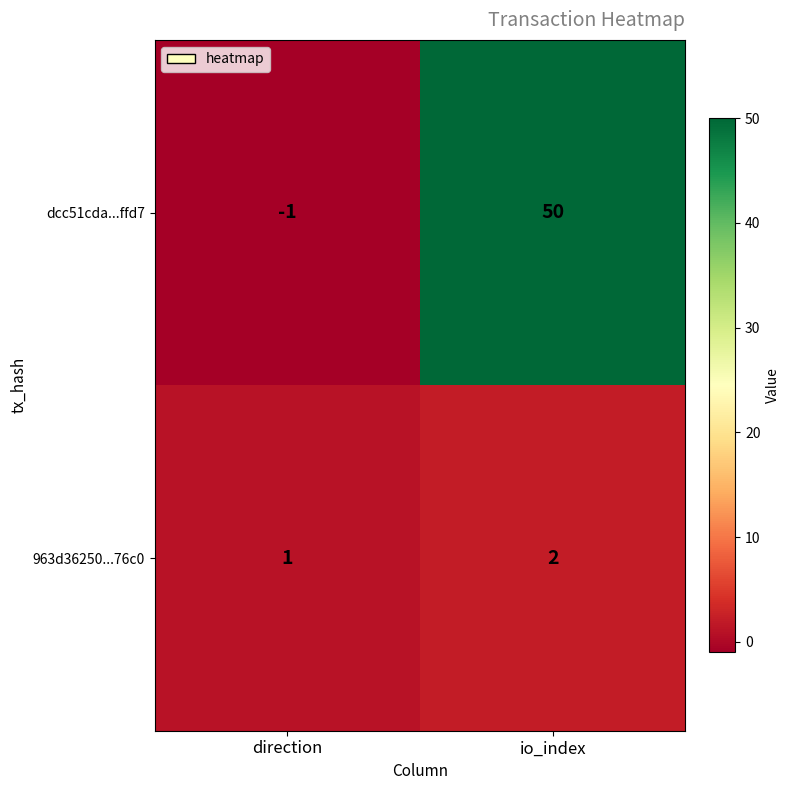

What is the difference between the maximum and minimum values in the dcc51cda...ffd7 series?

51